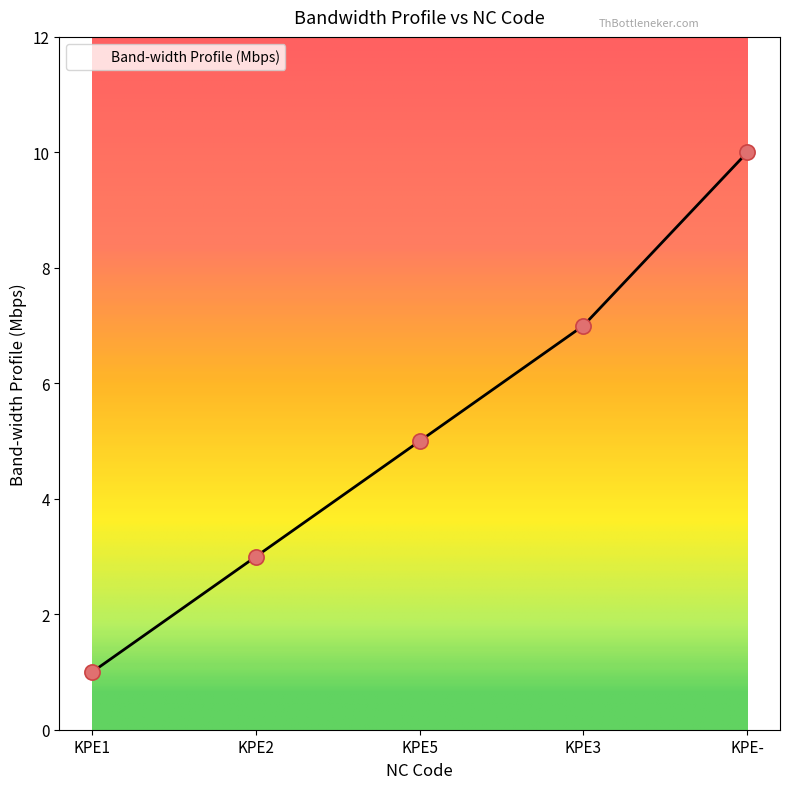

Approximately how many times larger is the value at KPE1 compared to KPE5?

0.2